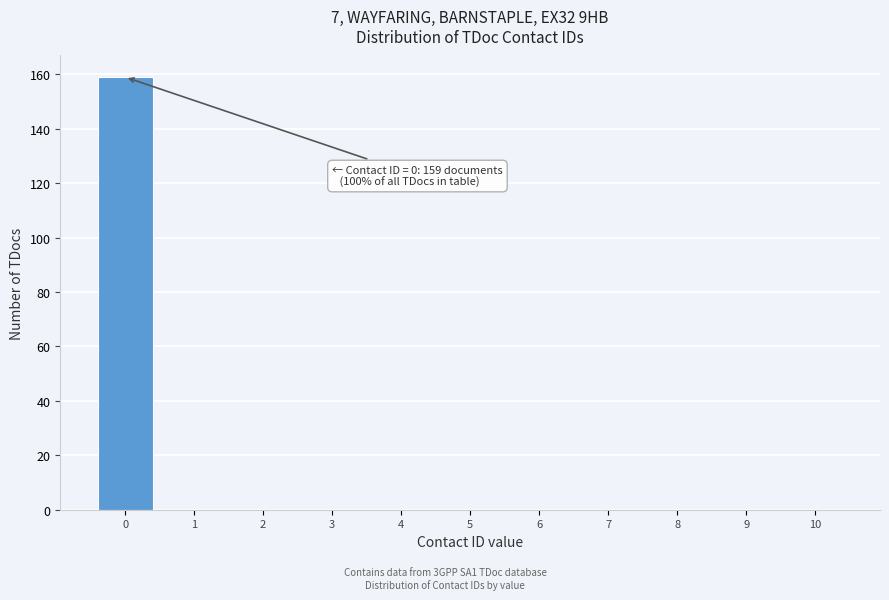

Over which range of the x-axis is the bar tallest?

-0.5 to 0.5